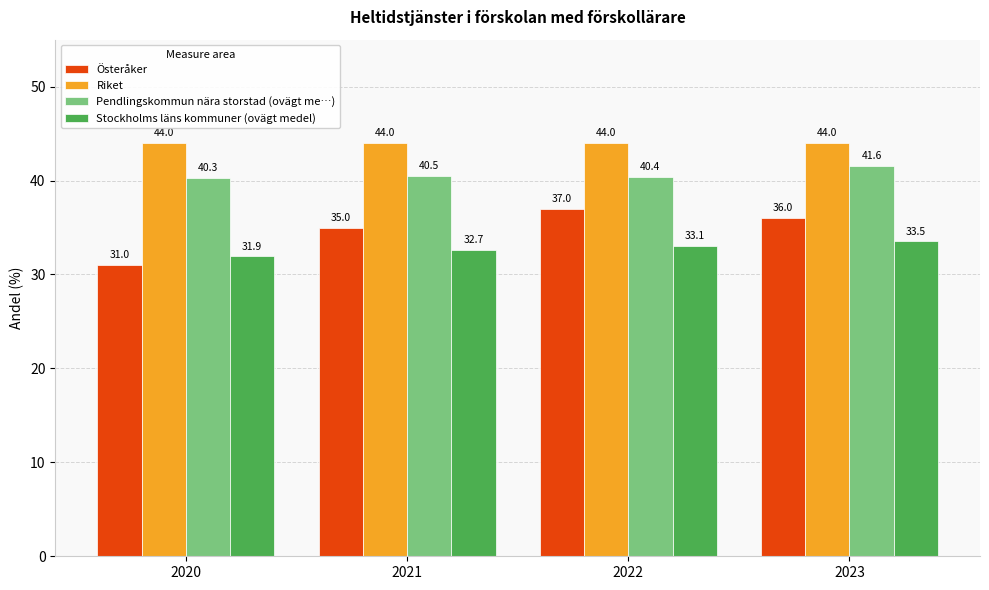

How many bars are there in each group?

4